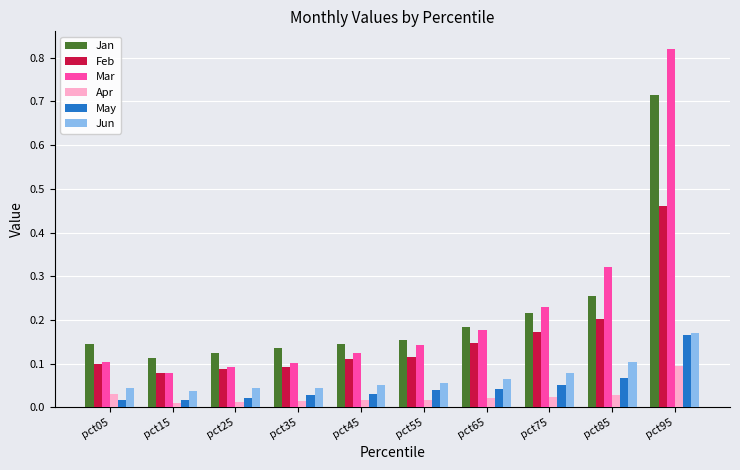

At which category is the sum across all series the highest?

pct95